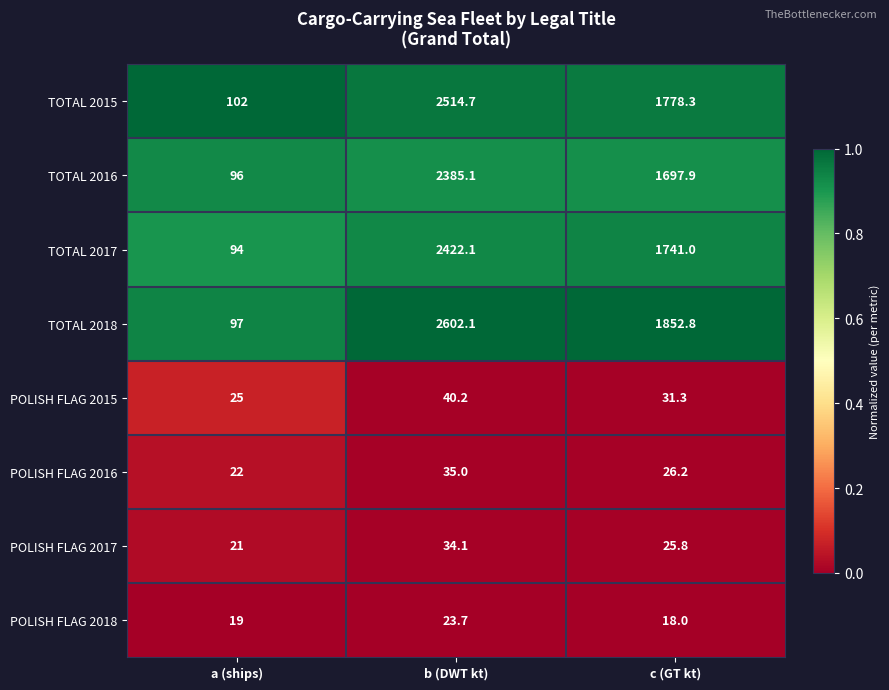

Which series has the largest range (max minus min)?

TOTAL 2018